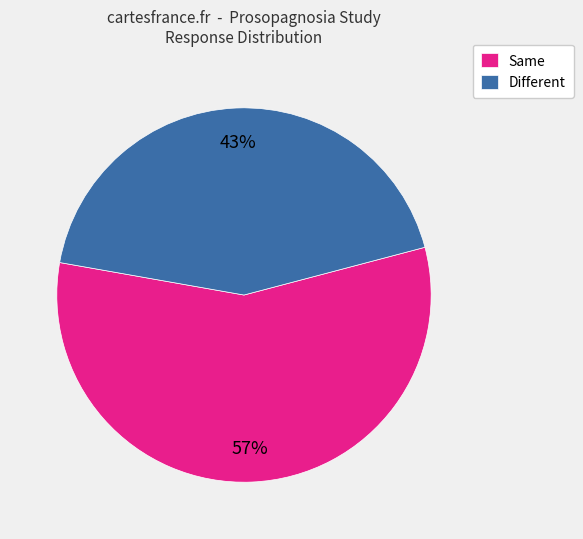

To the nearest percent, what is the difference between the Same and Different slice percentages?

14%